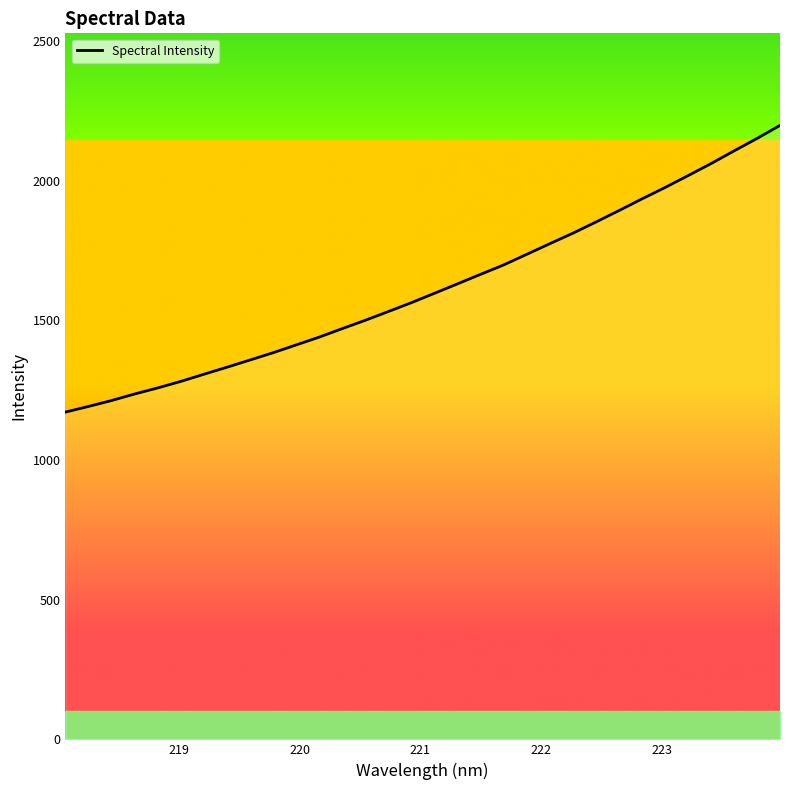

What is the difference between the maximum and minimum values?

1026.3